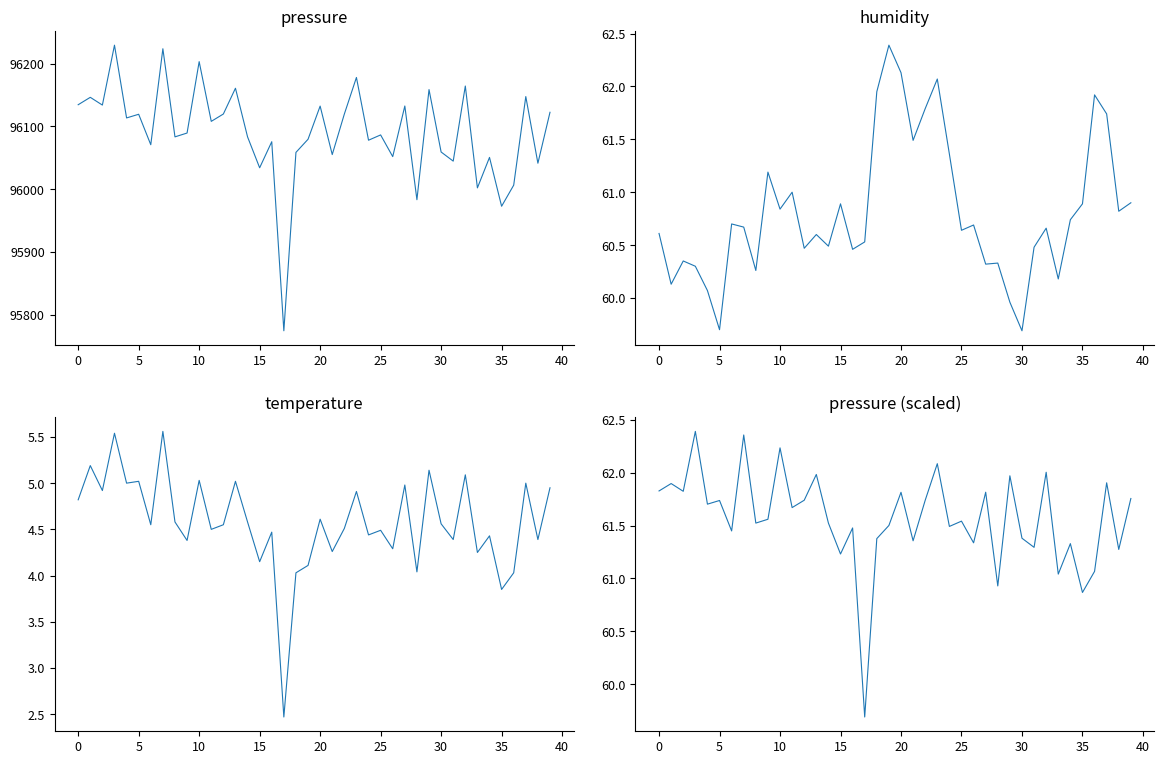

True or false: humidity and temperature intersect in this chart.

False